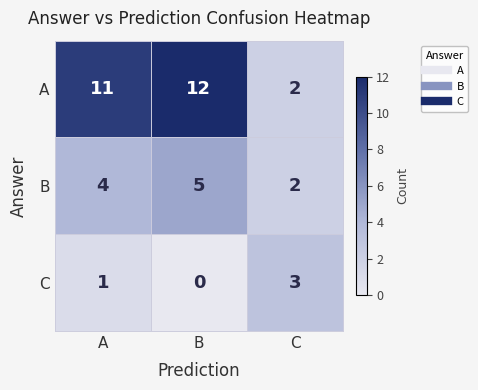

Reading left to right, transcribe all the data shown in this chart.

A: 11	12	2
B: 4	5	2
C: 1	0	3